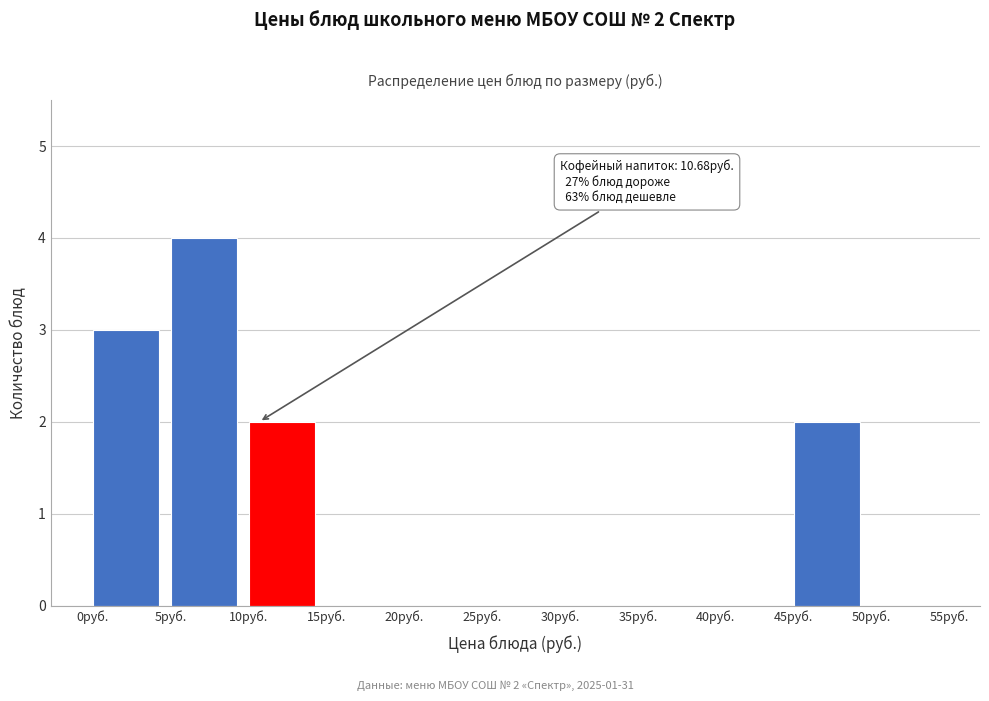

Which range on the x-axis has the tallest bar?

5 to 10